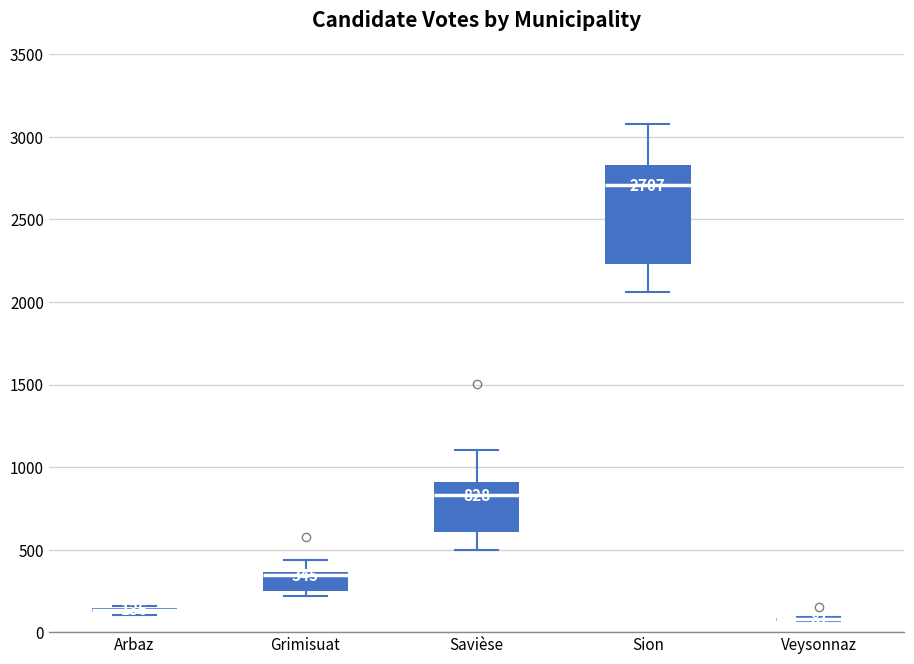

Which box is the tallest, from its lower edge to its upper edge?

Sion